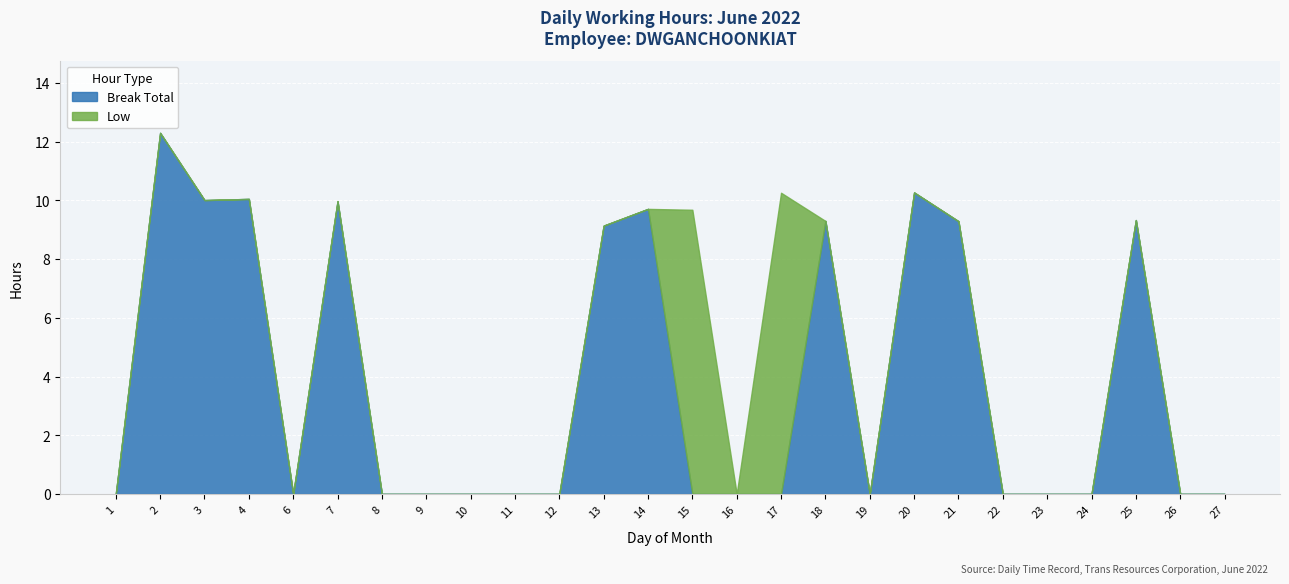

Rank the series by their maximum value, from lowest to highest.

Low, Break Total